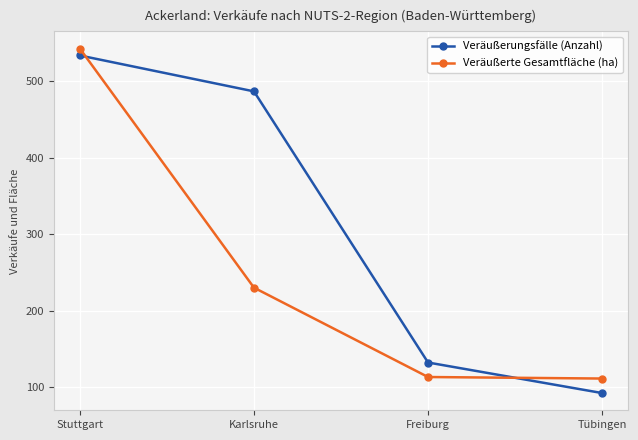

Between which two adjacent categories do Veräußerungsfälle (Anzahl) and Veräußerte Gesamtfläche (ha) first intersect?

Stuttgart and Karlsruhe